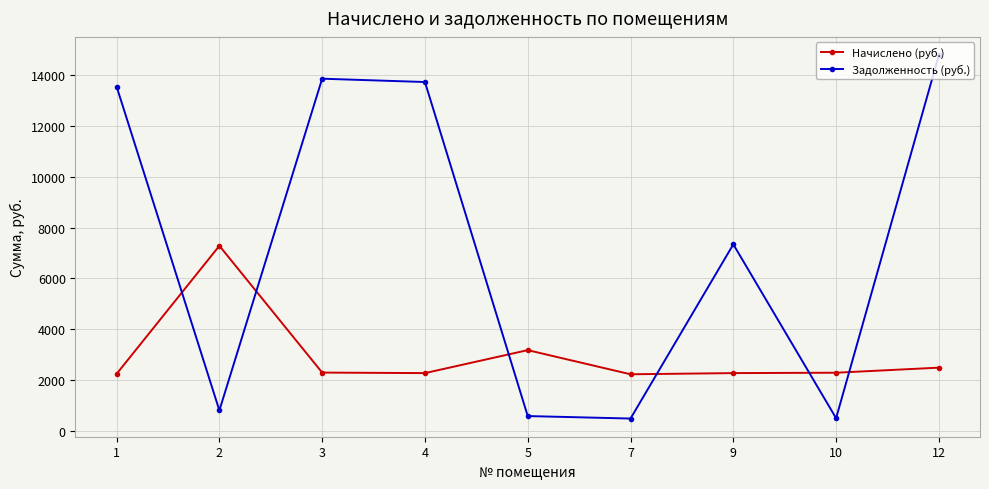

What is the smallest value displayed?

489.0